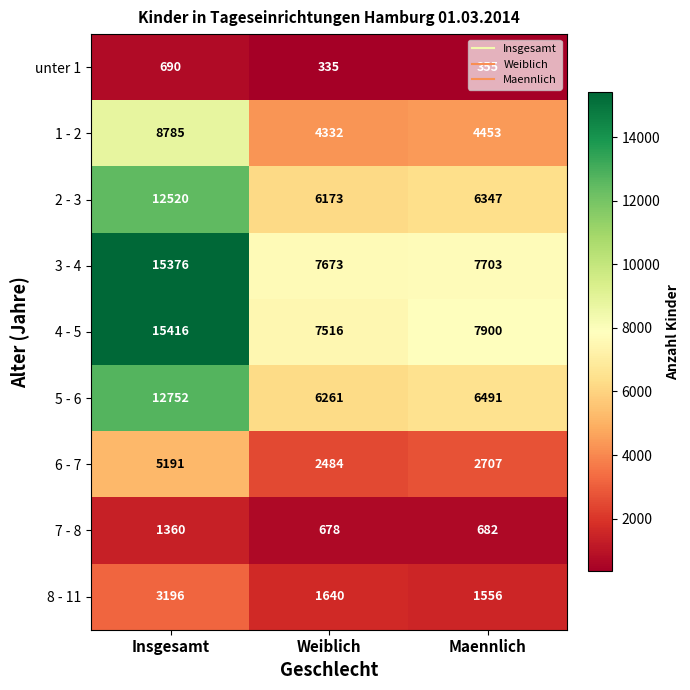

How many distinct data groups are displayed?

9